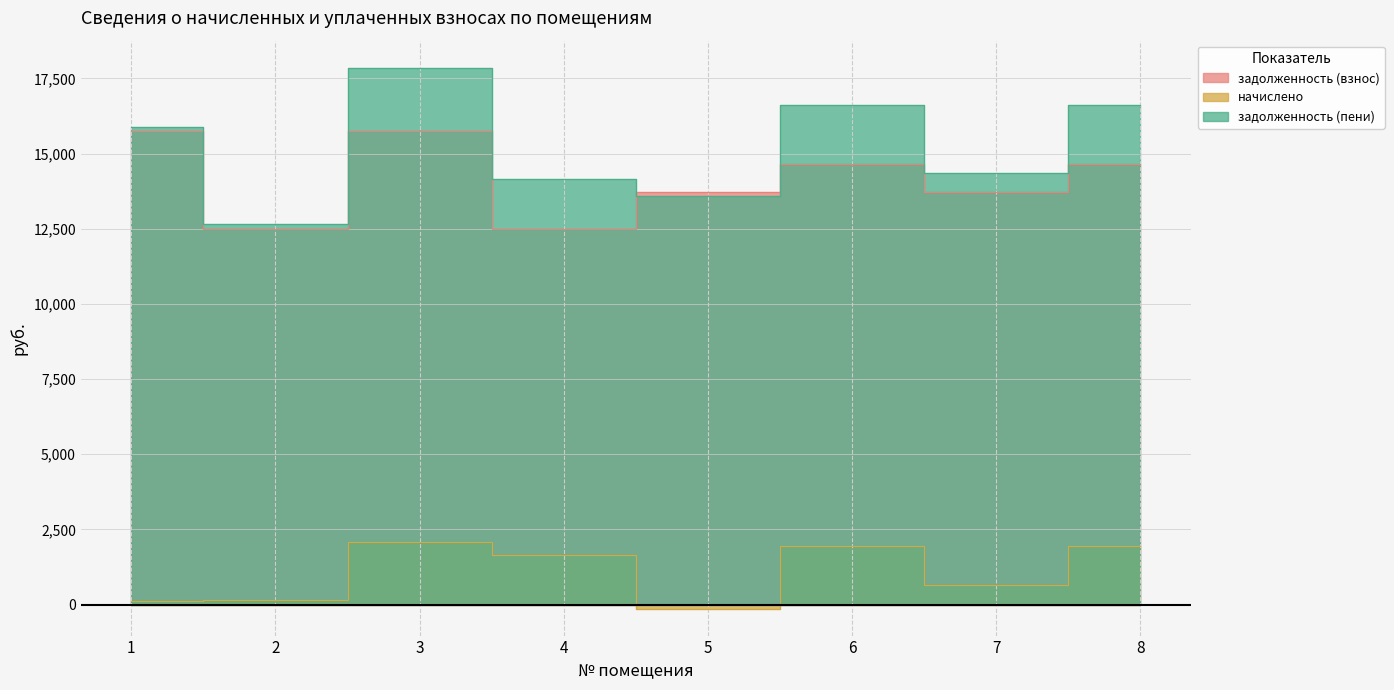

At 4, list the series in order from largest to smallest.

задолженность (пени), задолженность (взнос), начислено